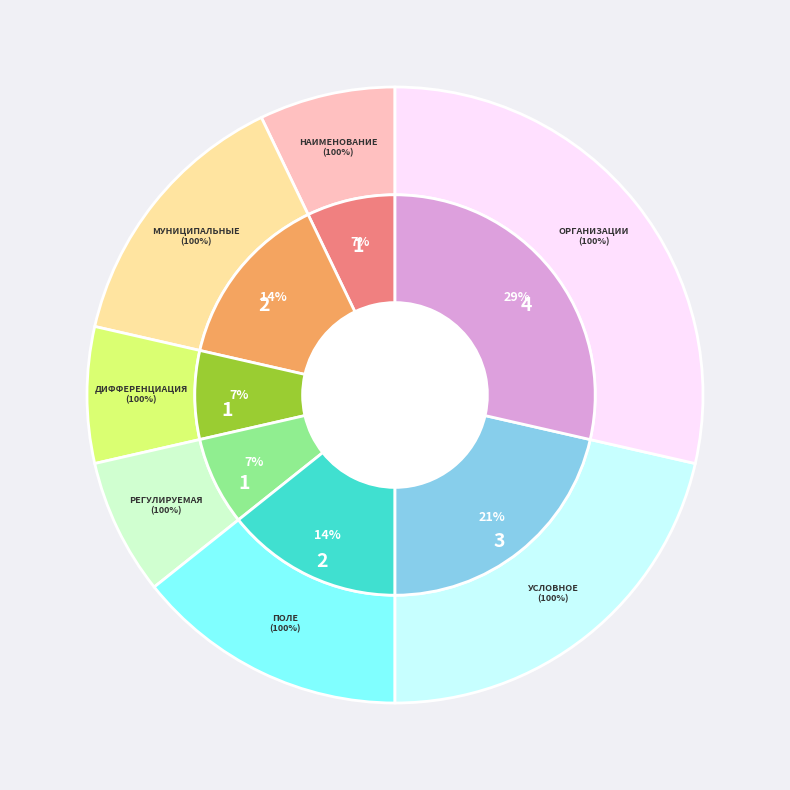

How many segments does this pie chart have?

7